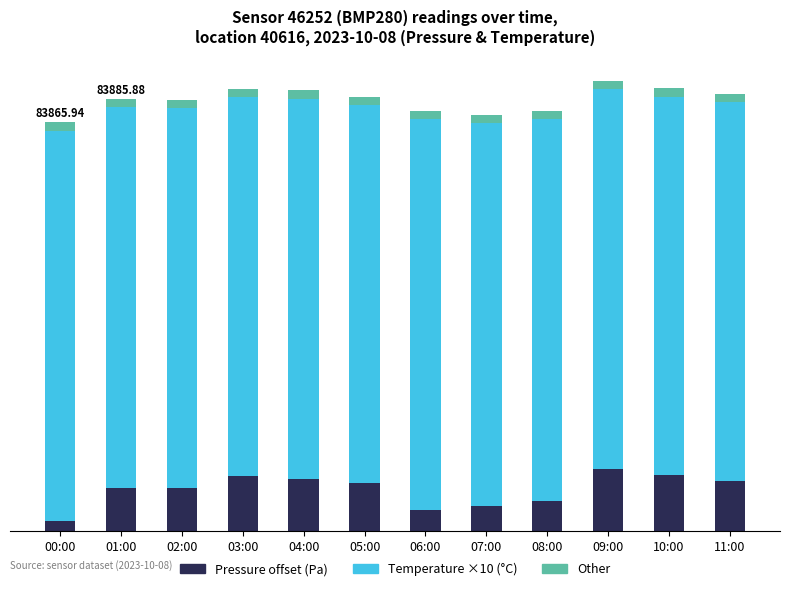

What are all the series names shown in the legend?

Pressure offset (Pa), Temperature ×10 (°C), Other